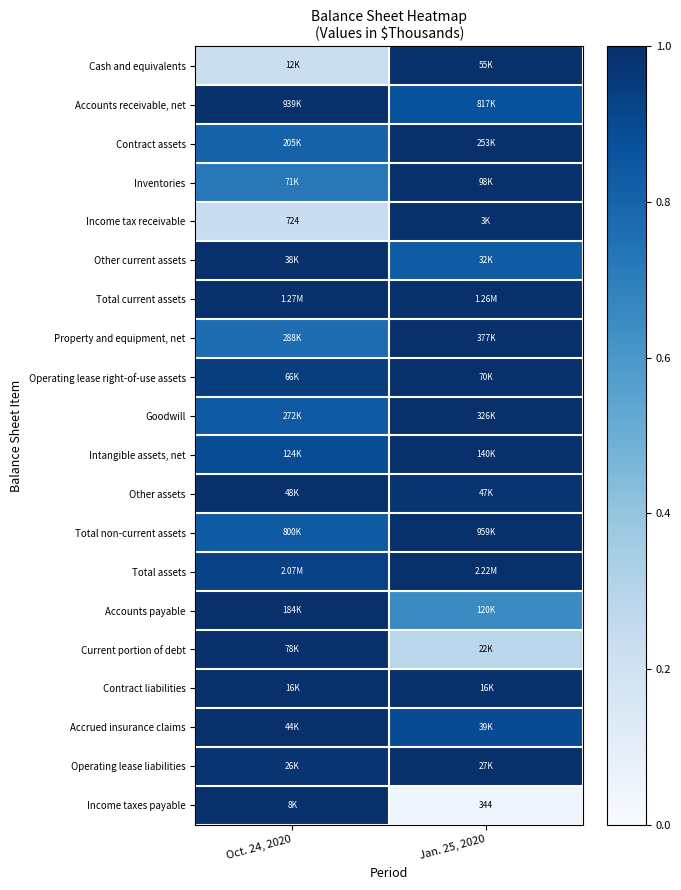

The value of Other assets at Jan. 25, 2020 is 0.3. True or false?

False